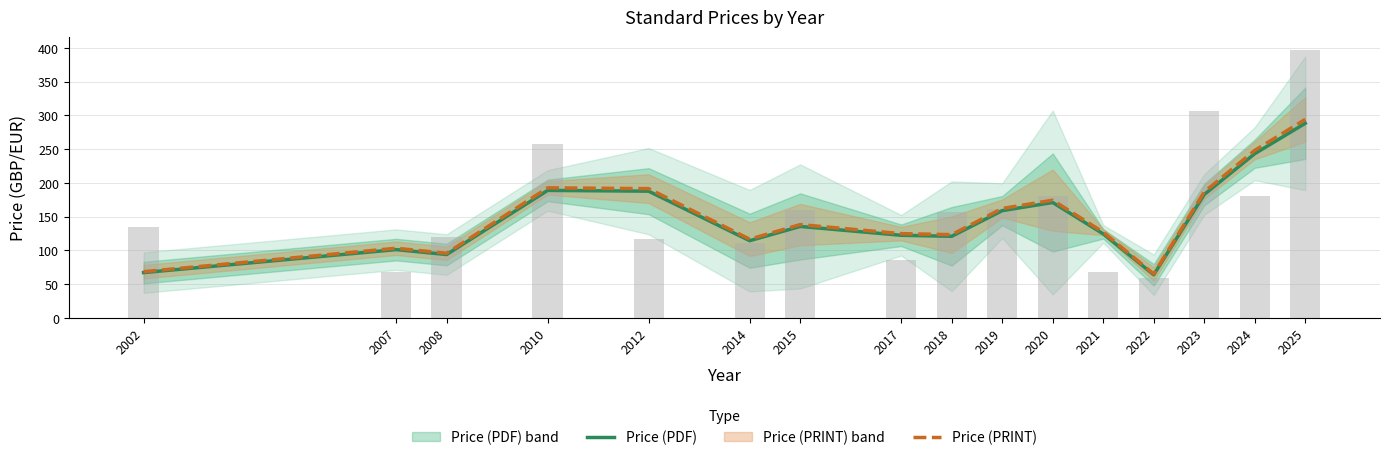

Where is Price (PRINT) nearest to the value 179?

2020